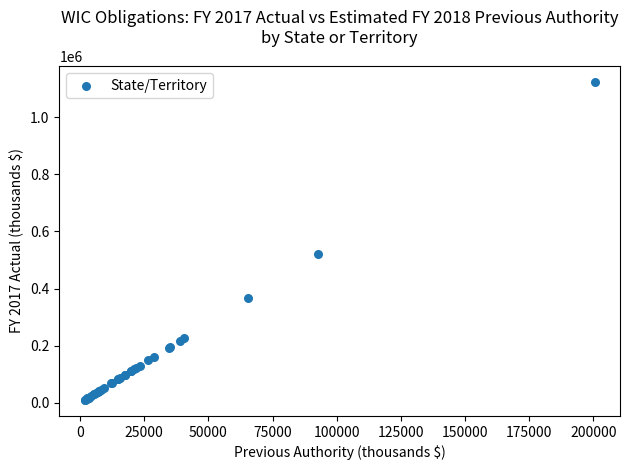

What Y value in the scatter plot is closest to 566718?

519757